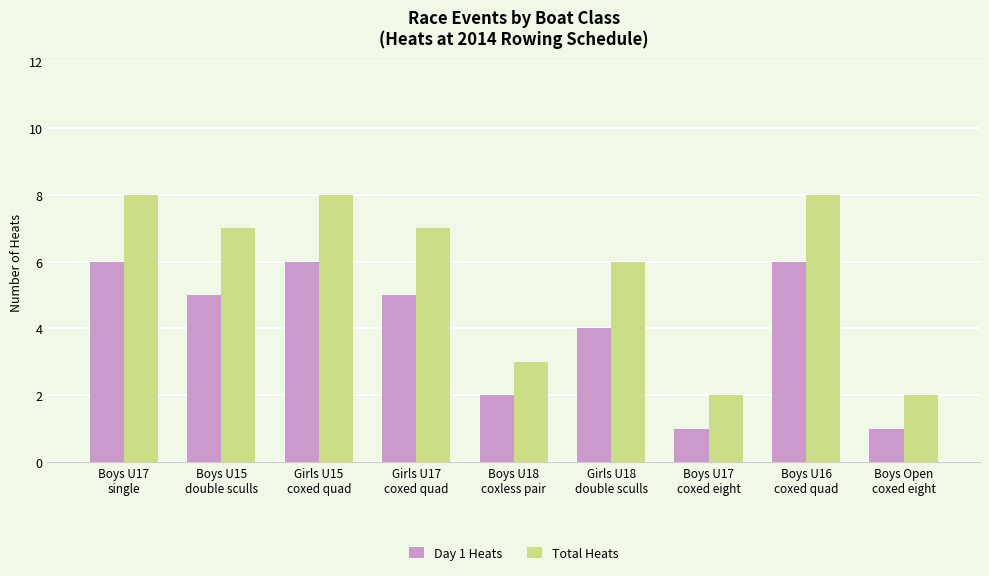

Which series has the largest total across all categories?

Total Heats